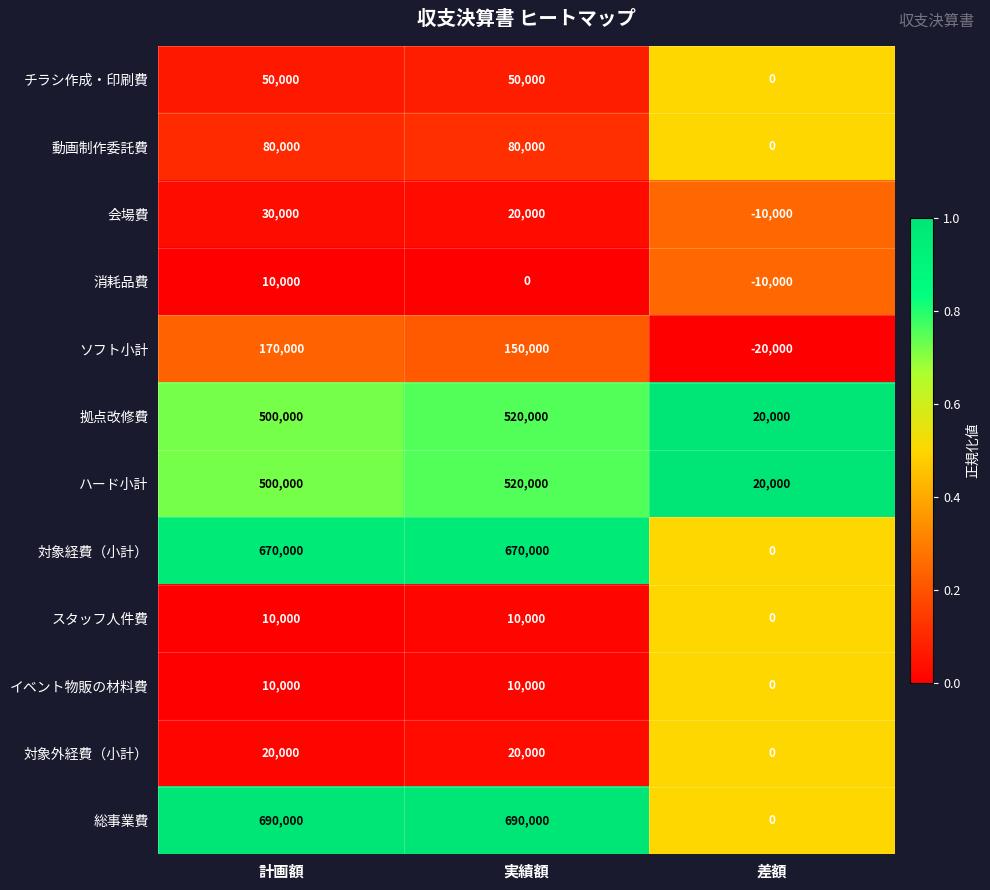

Is it true that 会場費 equals -10000 at 差額?

True